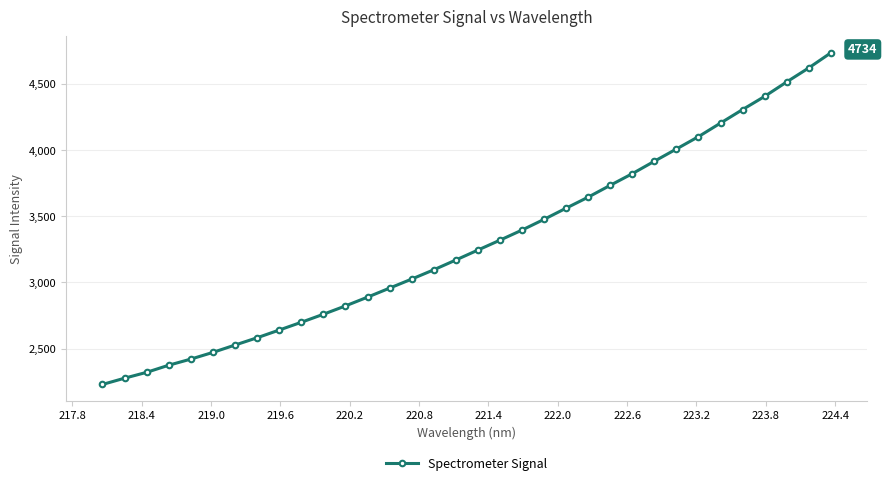

What is the difference between the maximum and second lowest values?

2458.7